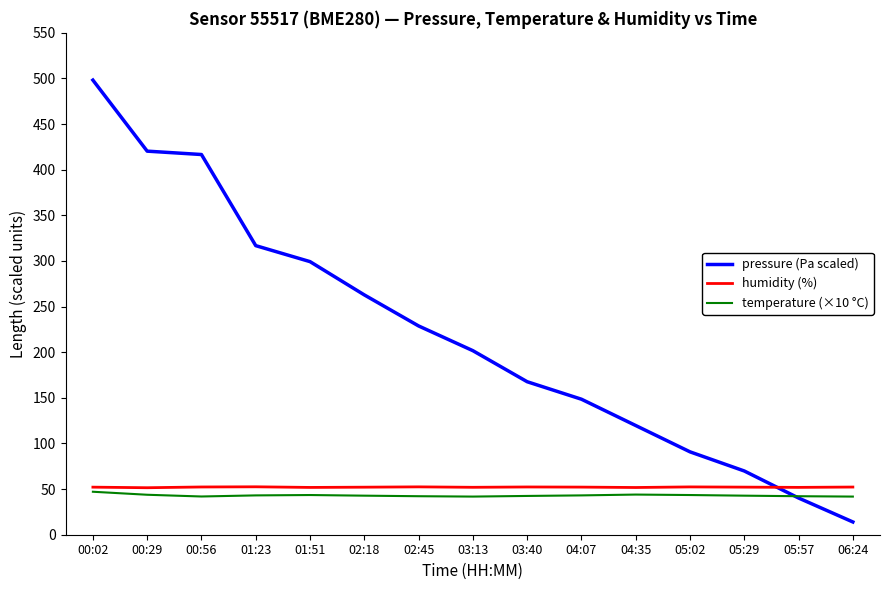

Is it true that humidity (%) equals 52.5 at 01:23?

True